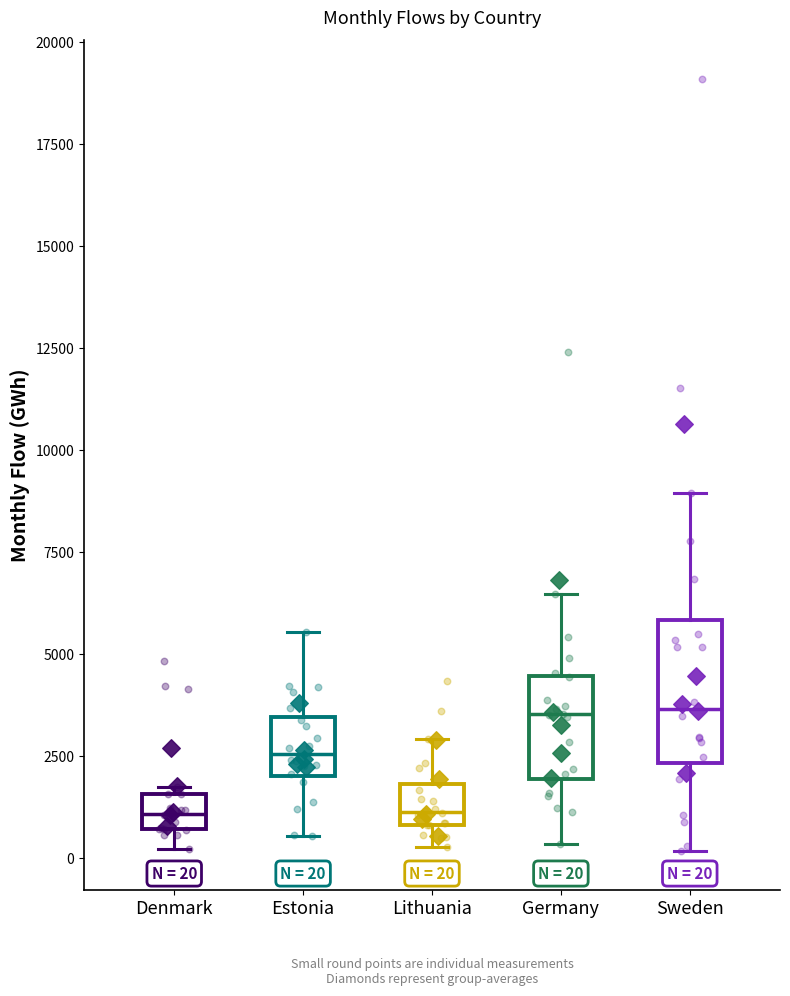

Which box is the tallest, from its lower edge to its upper edge?

Sweden